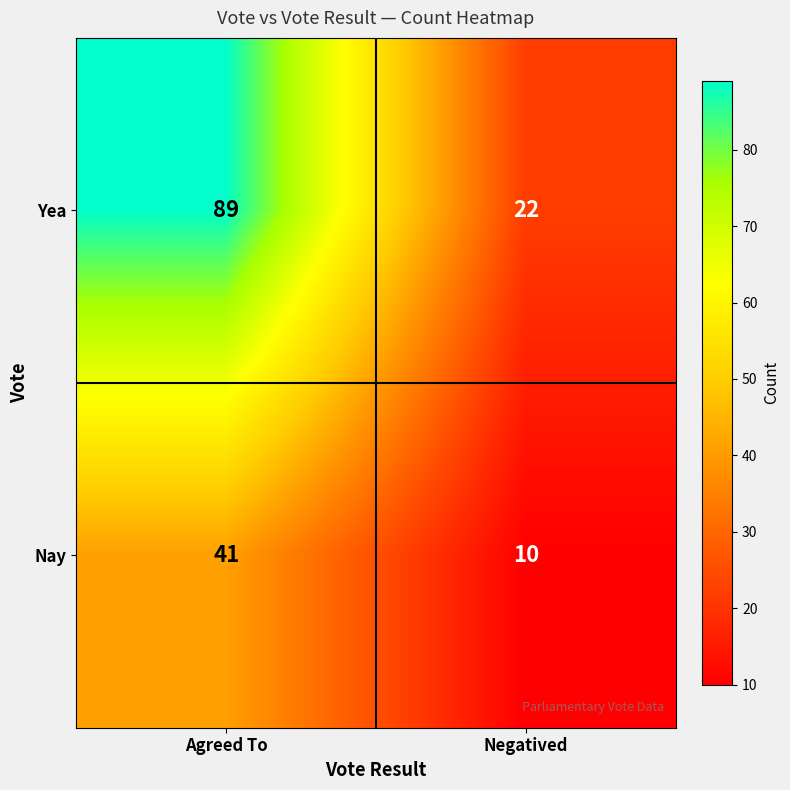

True or false: Yea has a value of 147 at Agreed To.

False